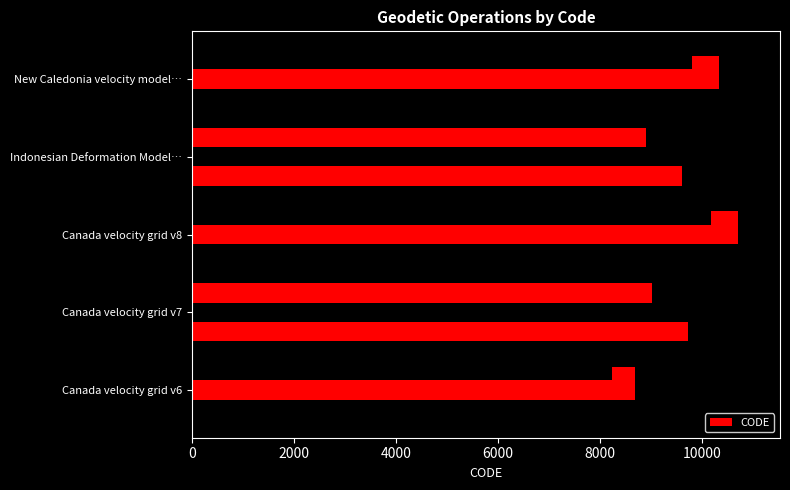

How many series are shown in this chart?

1